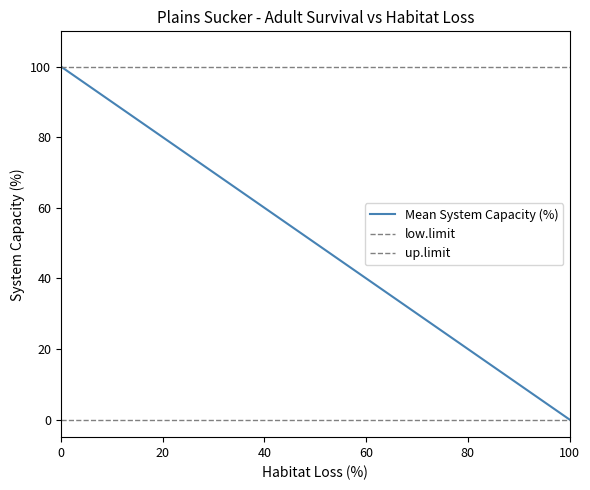

Which series has the largest range (max minus min)?

Mean System Capacity (%)